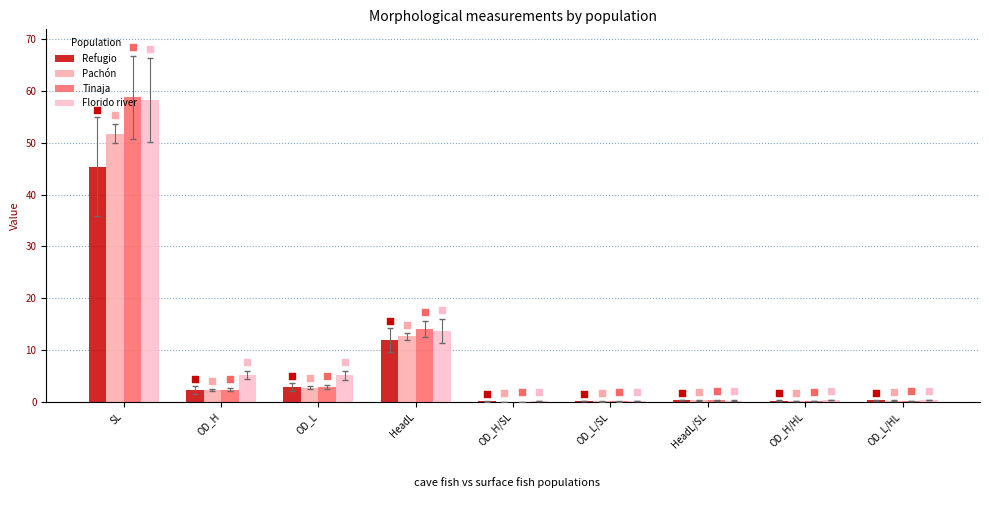

Which series has the largest total across all categories?

Florido river